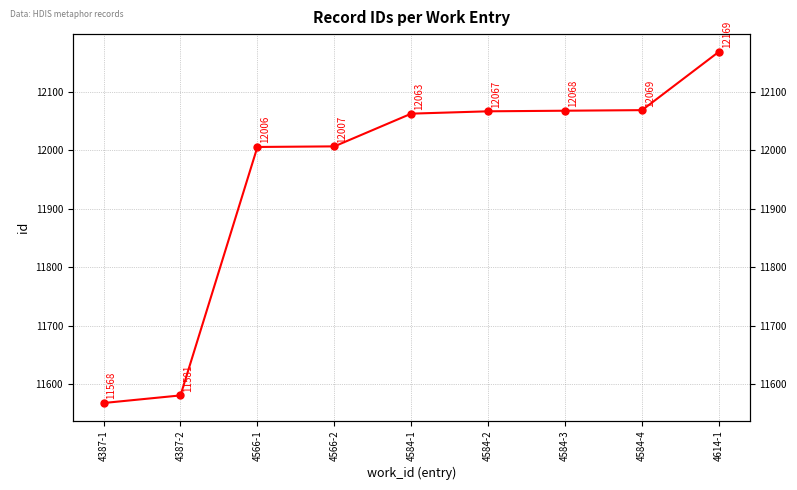

What is the maximum value shown in the chart?

12169